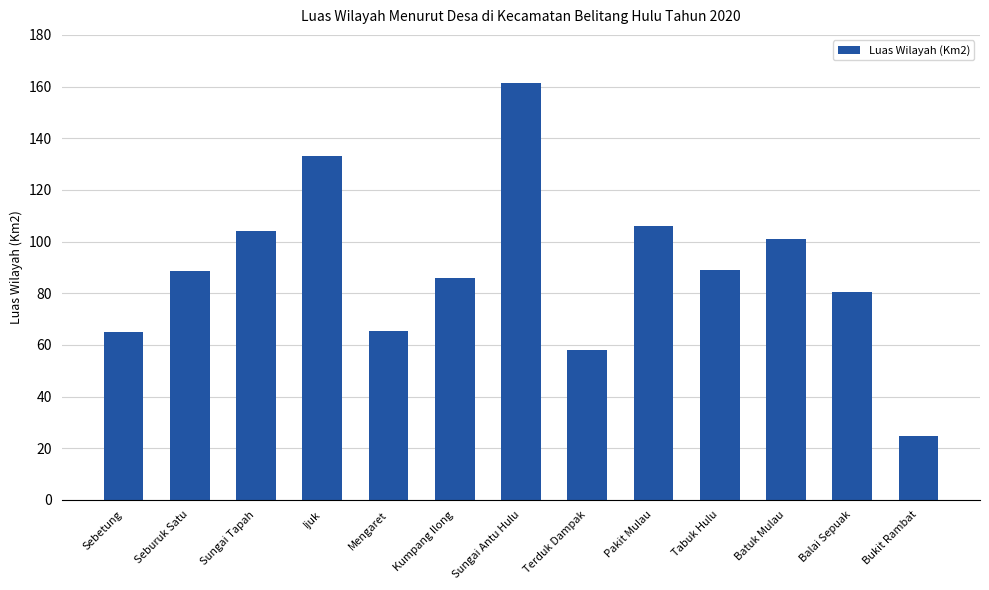

What is the change in value from Terduk Dampak to Batuk Mulau?

+43.0